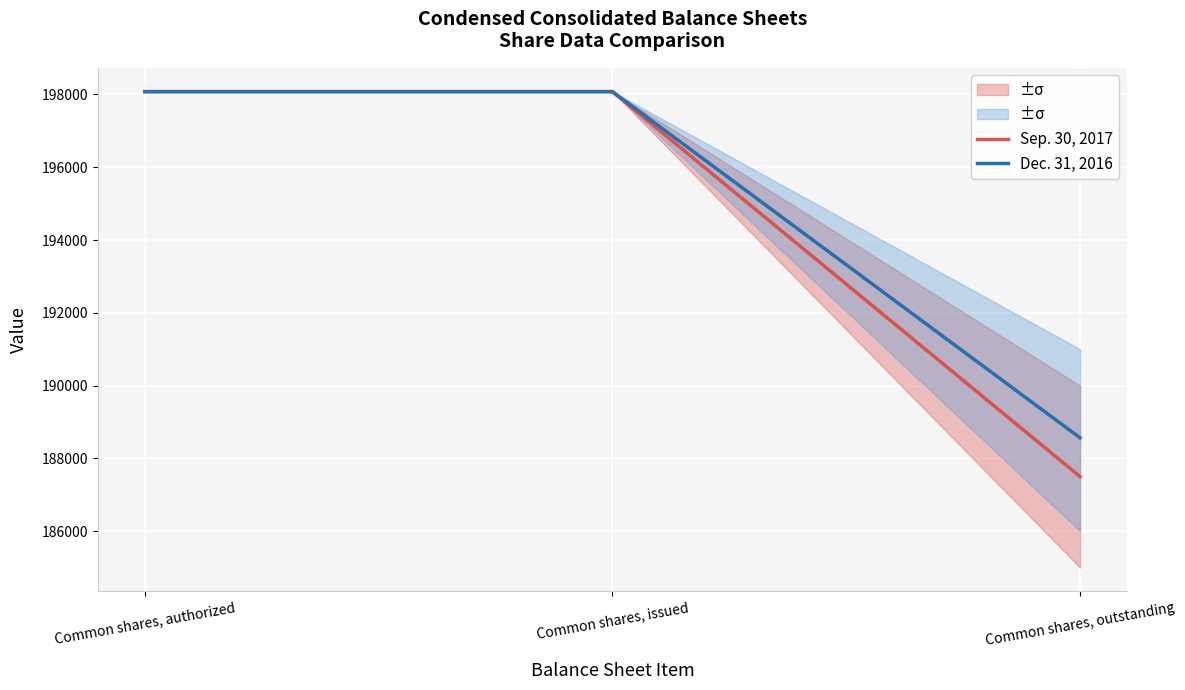

What are all the series names shown in the legend?

Sep. 30, 2017, Dec. 31, 2016